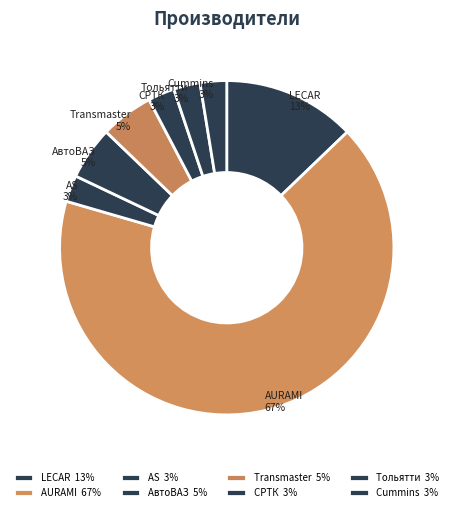

What percentage is the СРТК slice, to the nearest percent?

3%